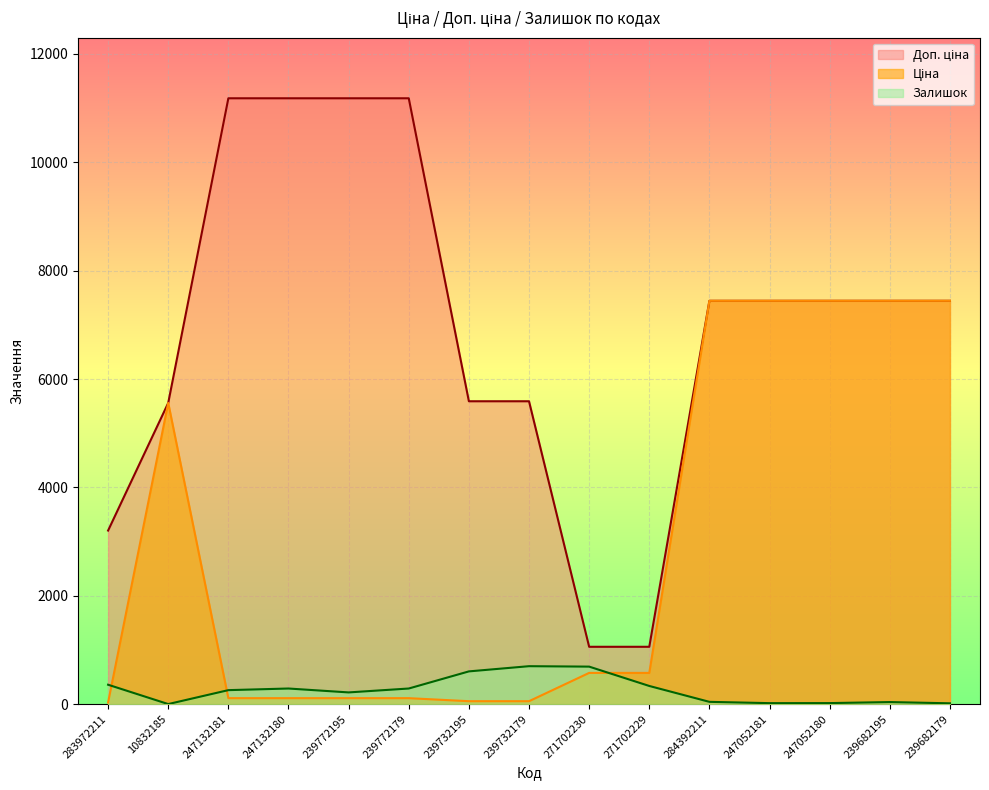

What position from the left is 271702230?

9